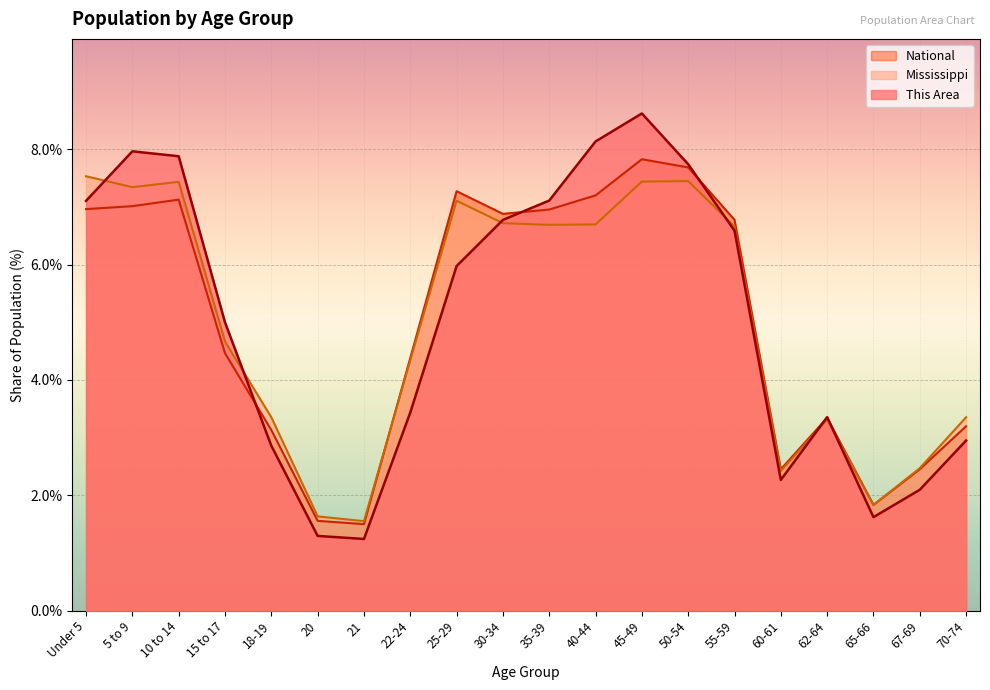

True or false: This Area and National cross at least once.

True